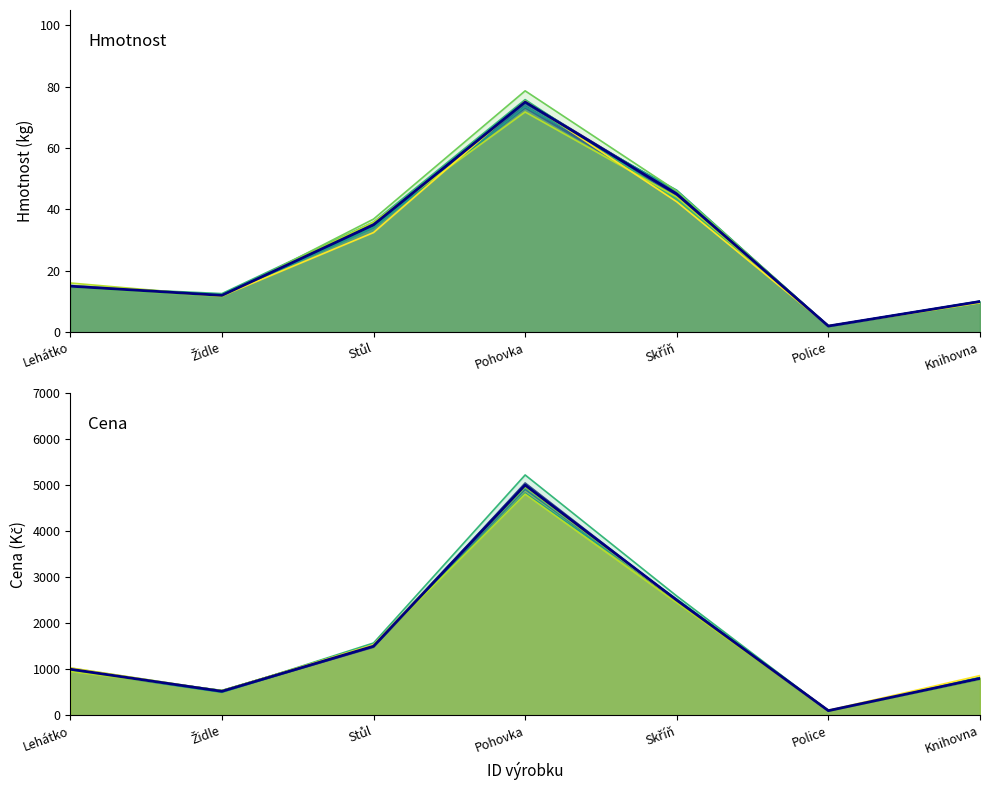

How many interior local valleys does the Hmotnost series have?

2